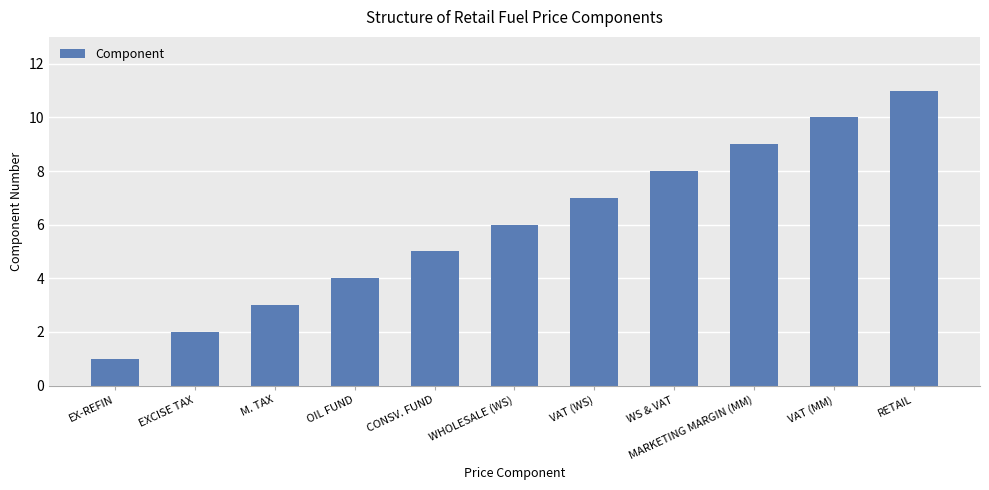

Read the value at WHOLESALE (WS).

6